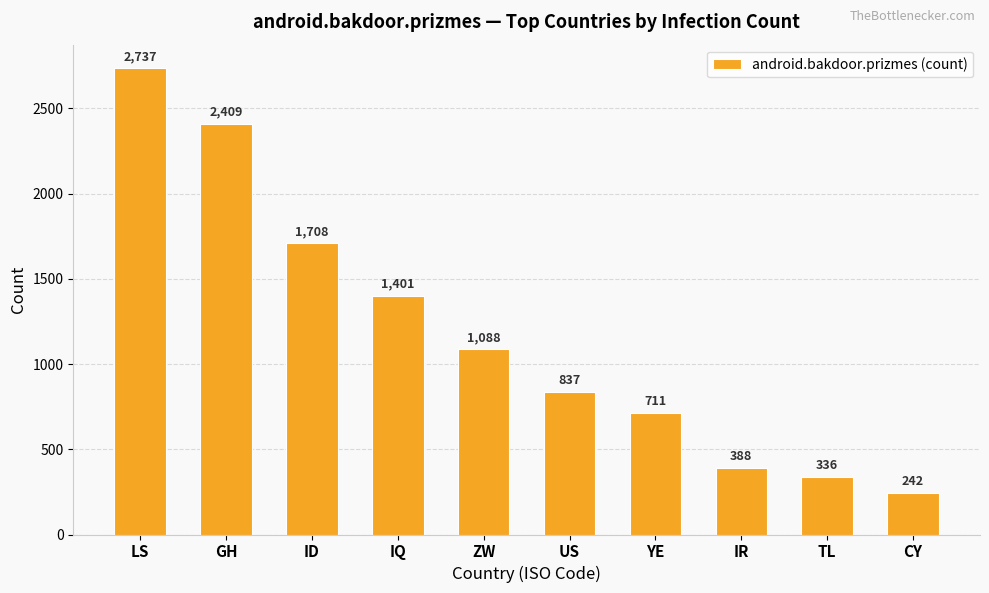

At which category does the chart reach its peak across all series?

LS